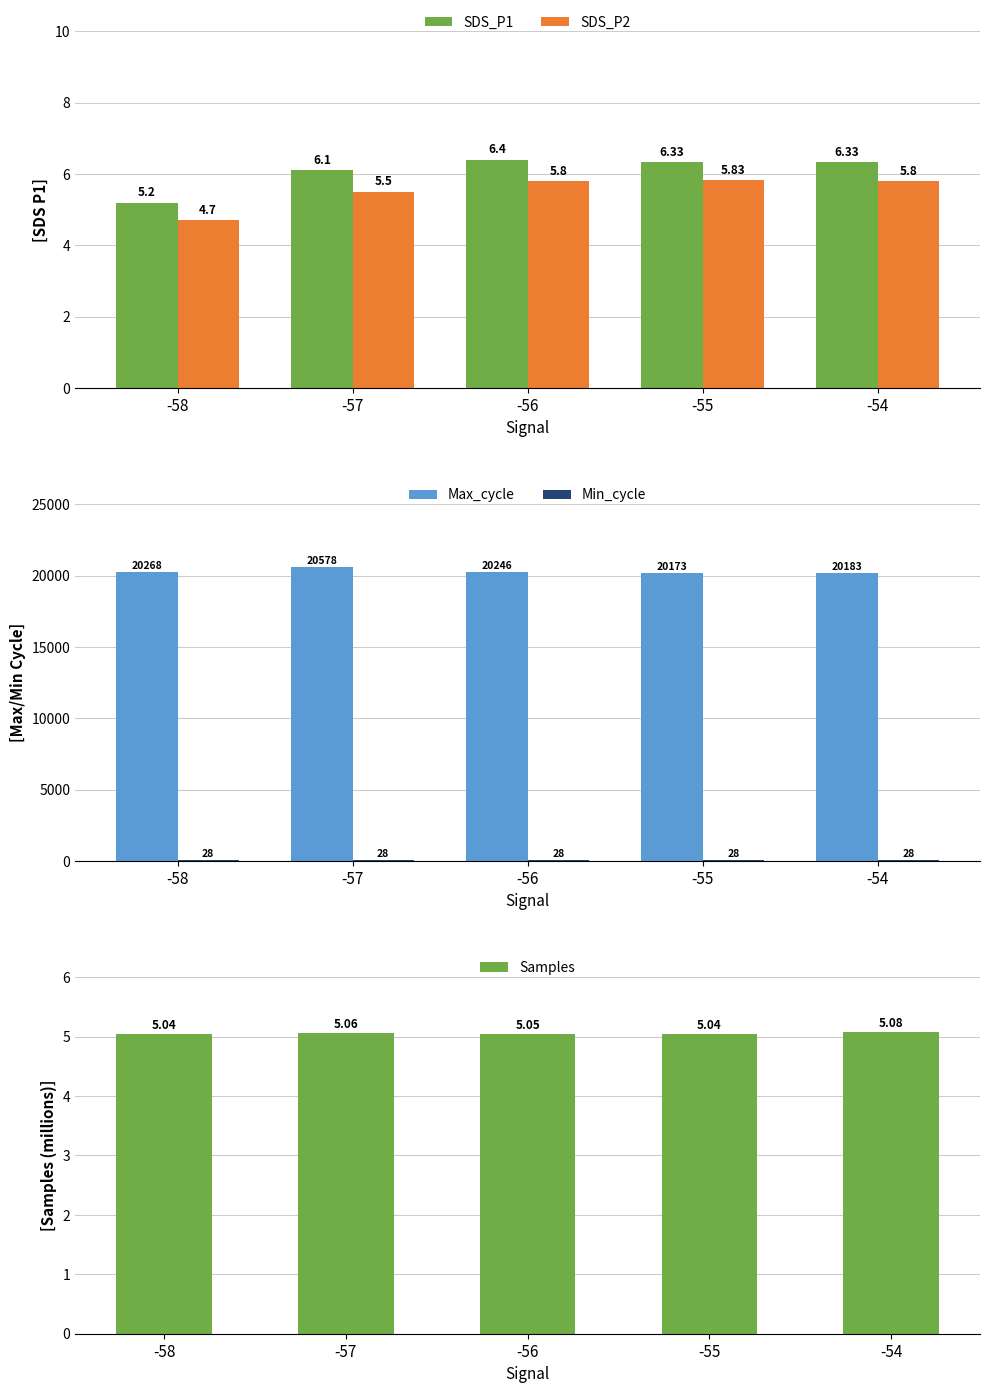

What is the spread (max minus min) of values at -55?

20168.0